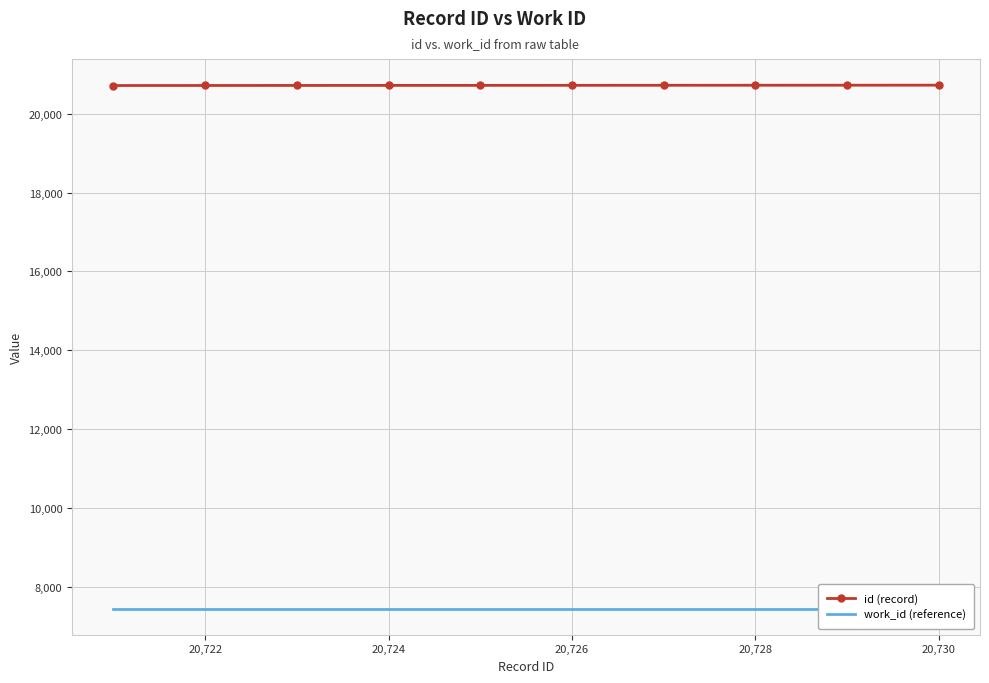

What is the maximum value for id (record)?

20730